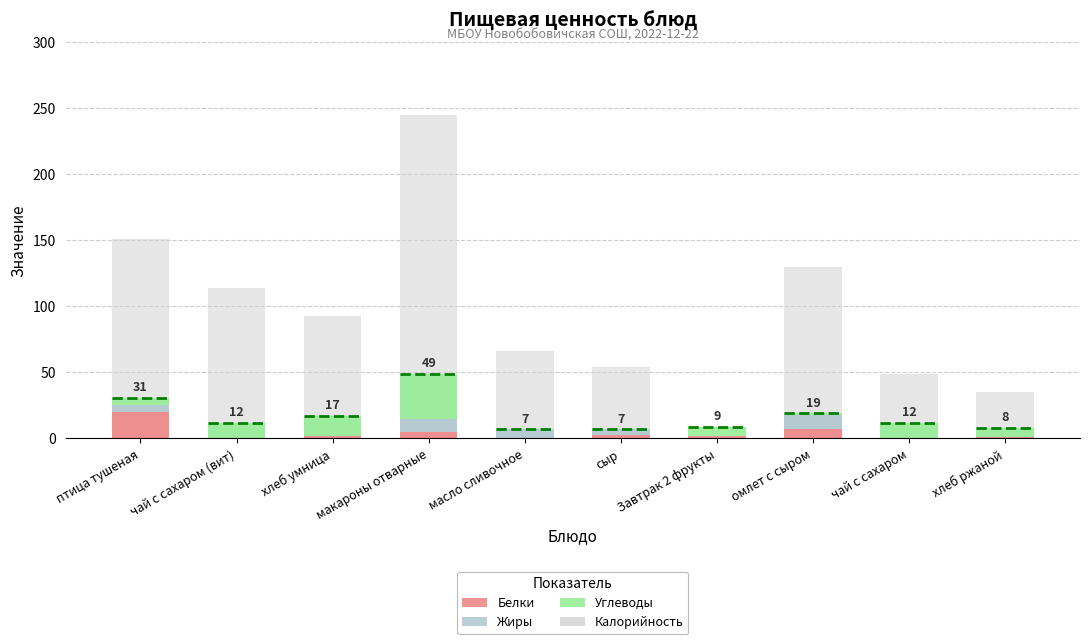

The Углеводы series shows 20 at хлеб умница. True or false?

False